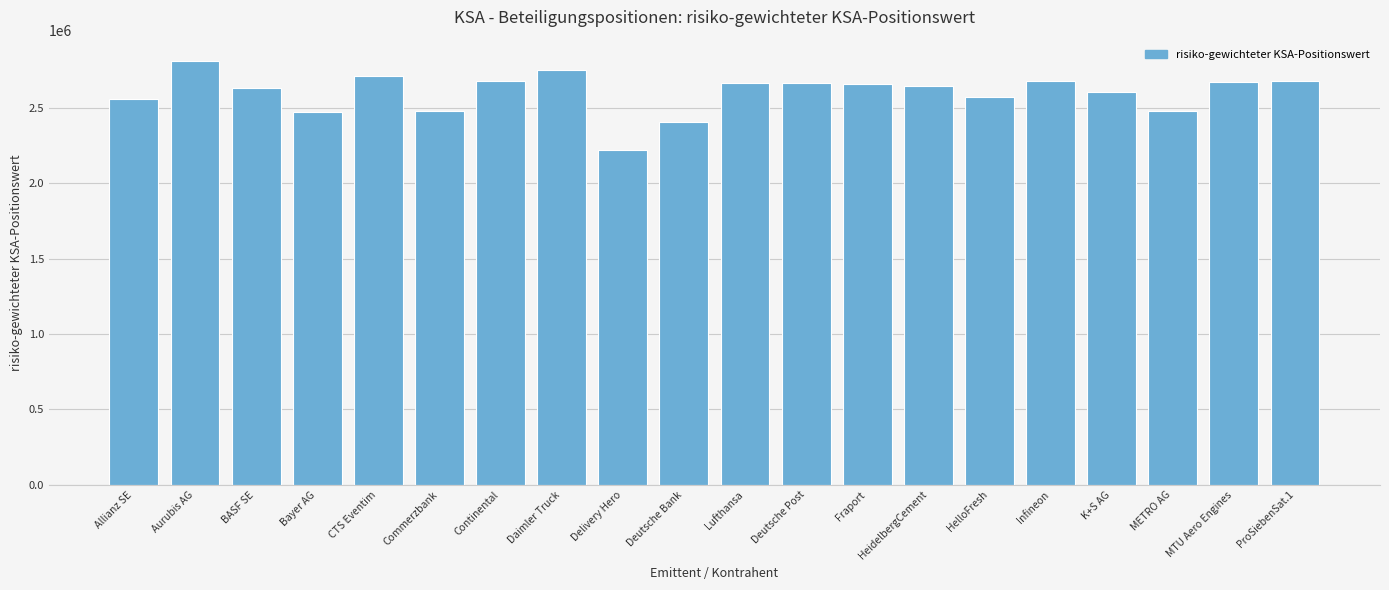

Count the number of categories in the chart.

20